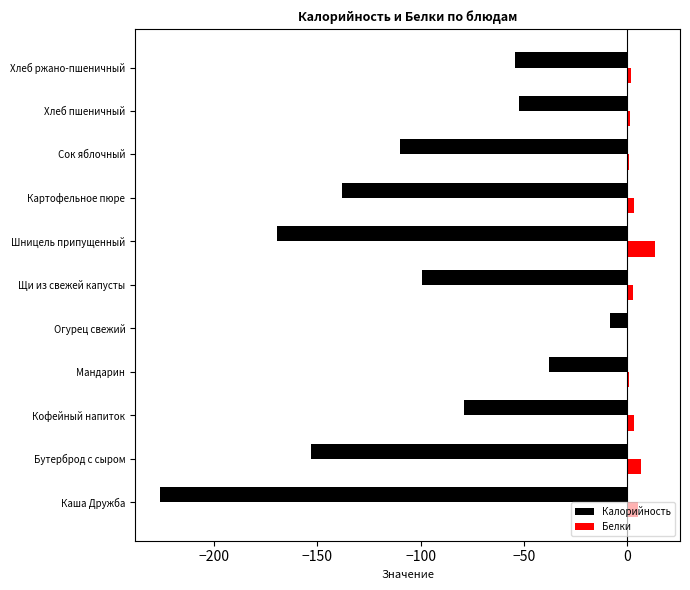

What are all the series names shown in the legend?

Калорийность, Белки